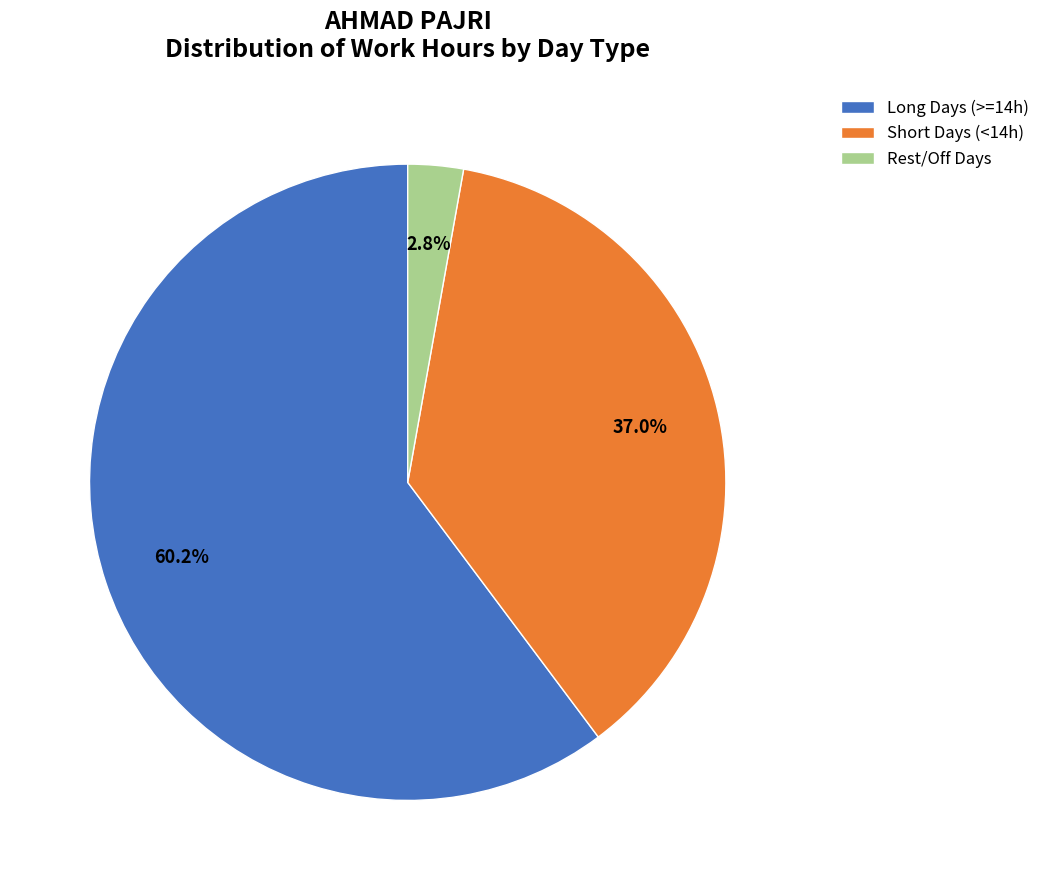

Rank the categories by value from highest to lowest.

Long Days (>=14h), Short Days (<14h), Rest/Off Days